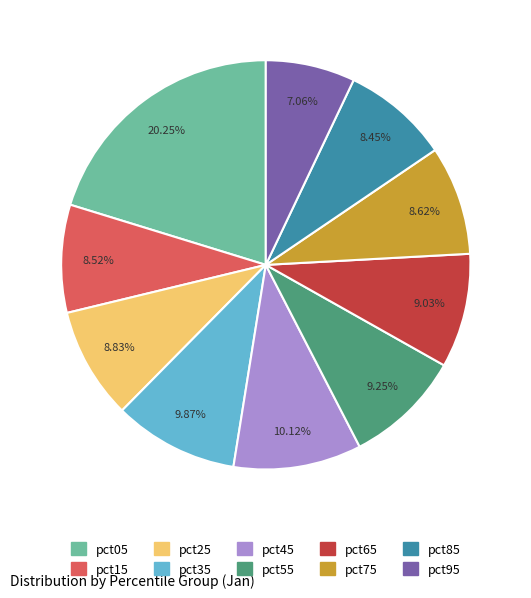

What is the smallest slice in the pie chart?

pct95